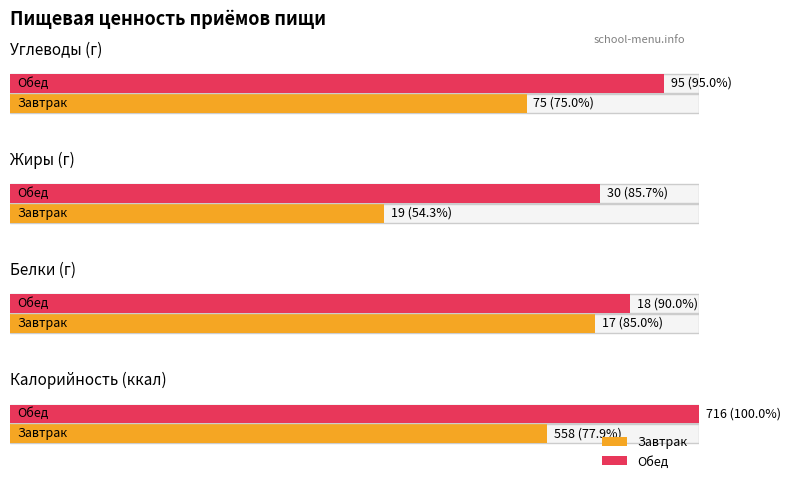

List the labels in order of Белки value, smallest first.

Завтрак, Обед